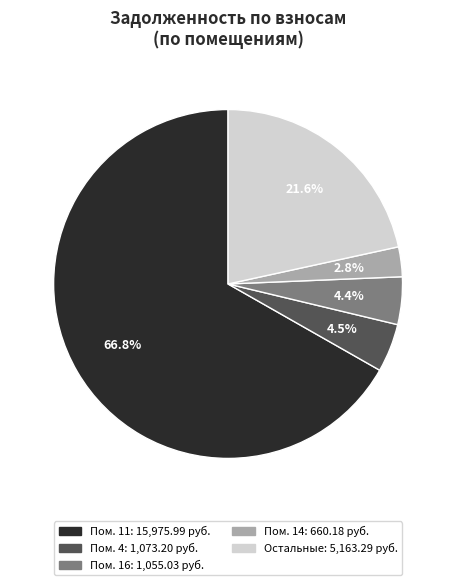

Is there a majority slice in this chart?

Yes